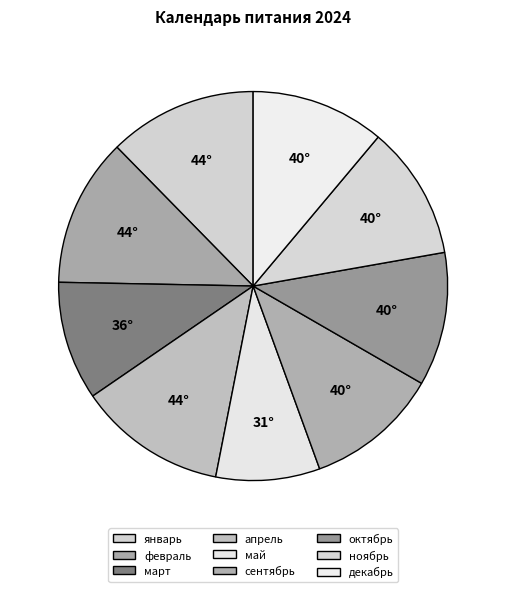

To the nearest percent, what is the difference between the октябрь and май slice percentages?

2%